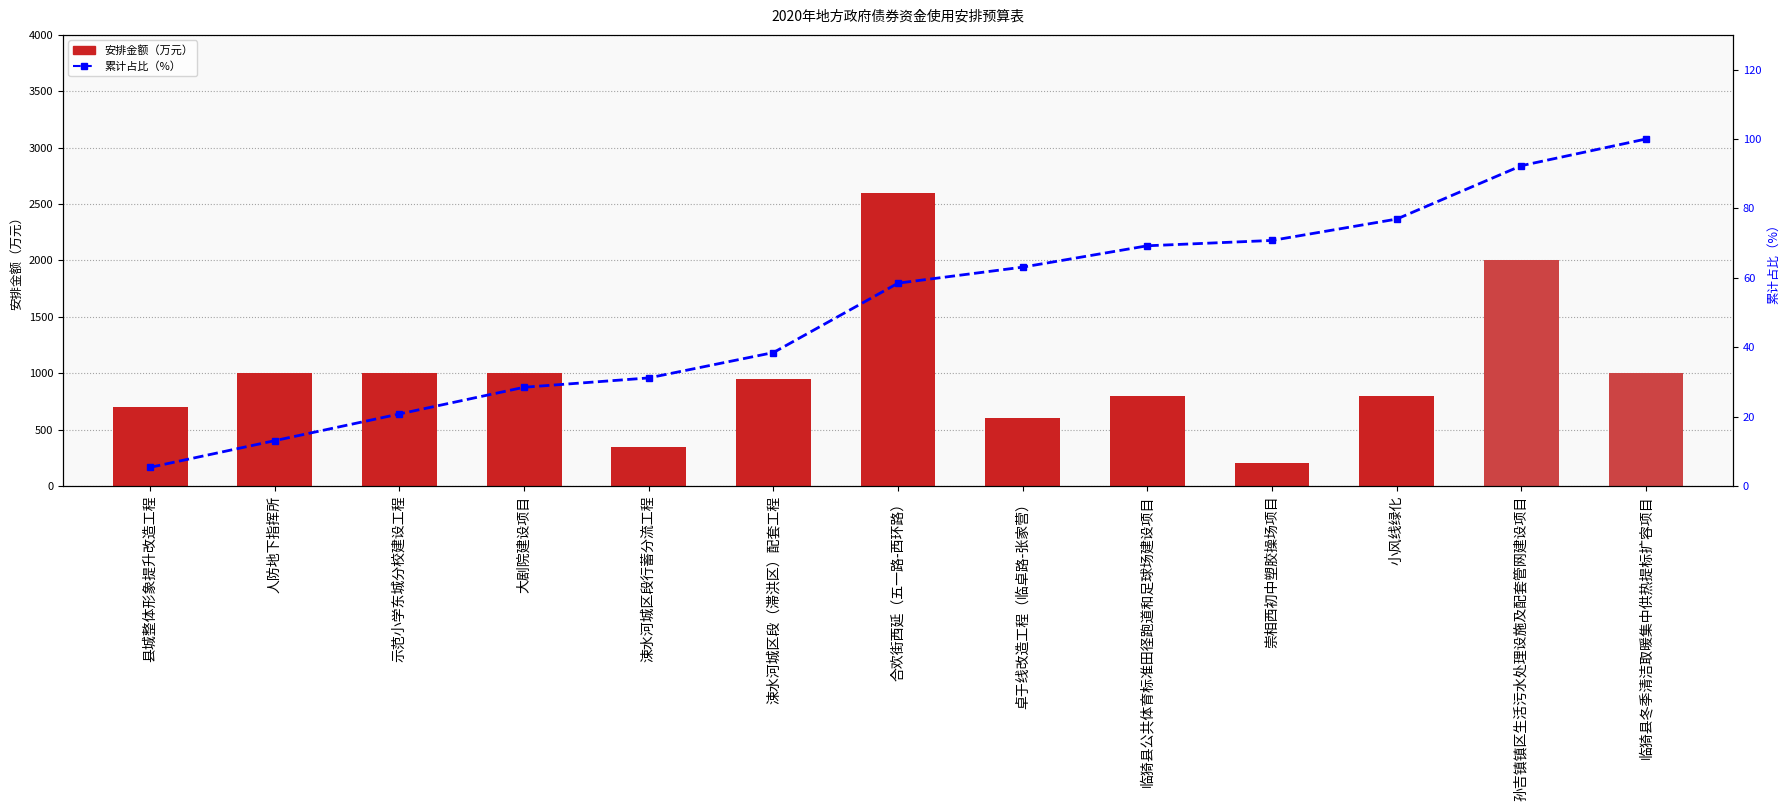

Is the value of 安排金额（万元） at 人防地下指挥所 greater than the value of 累计占比（%） at 小风线绿化?

Yes